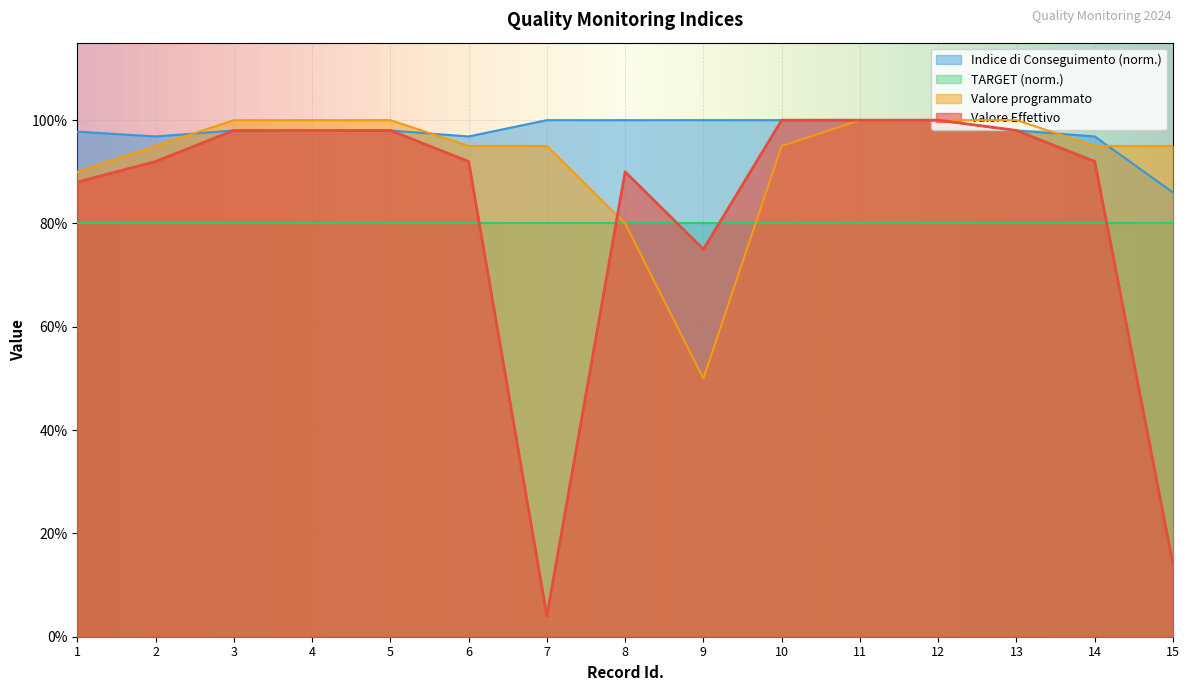

What are all the series names shown in the legend?

Indice di Conseguimento (norm.), TARGET (norm.), Valore programmato, Valore Effettivo